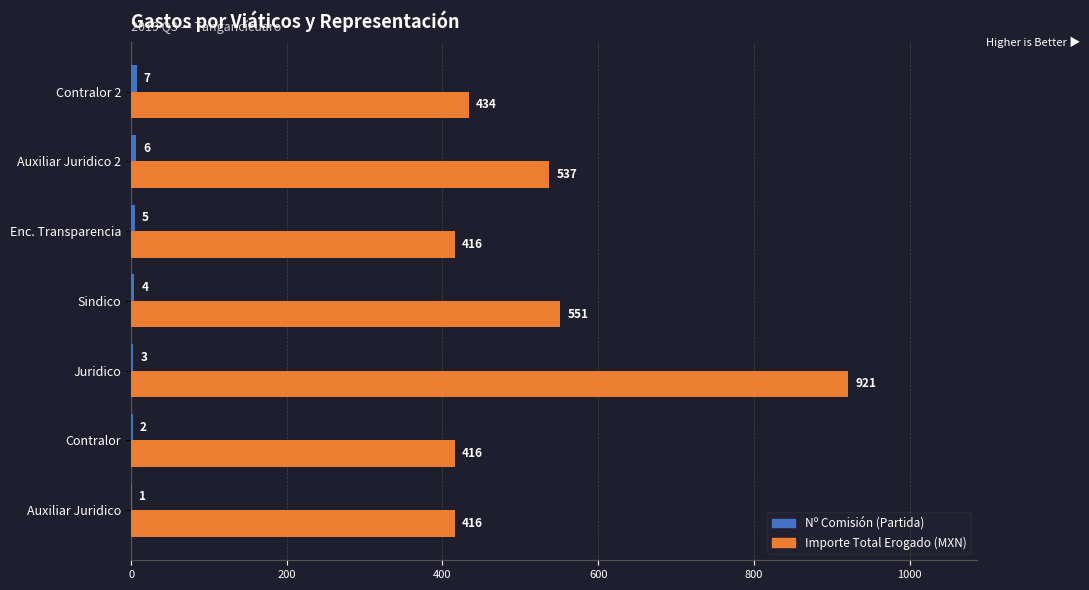

What is the greatest value displayed?

921